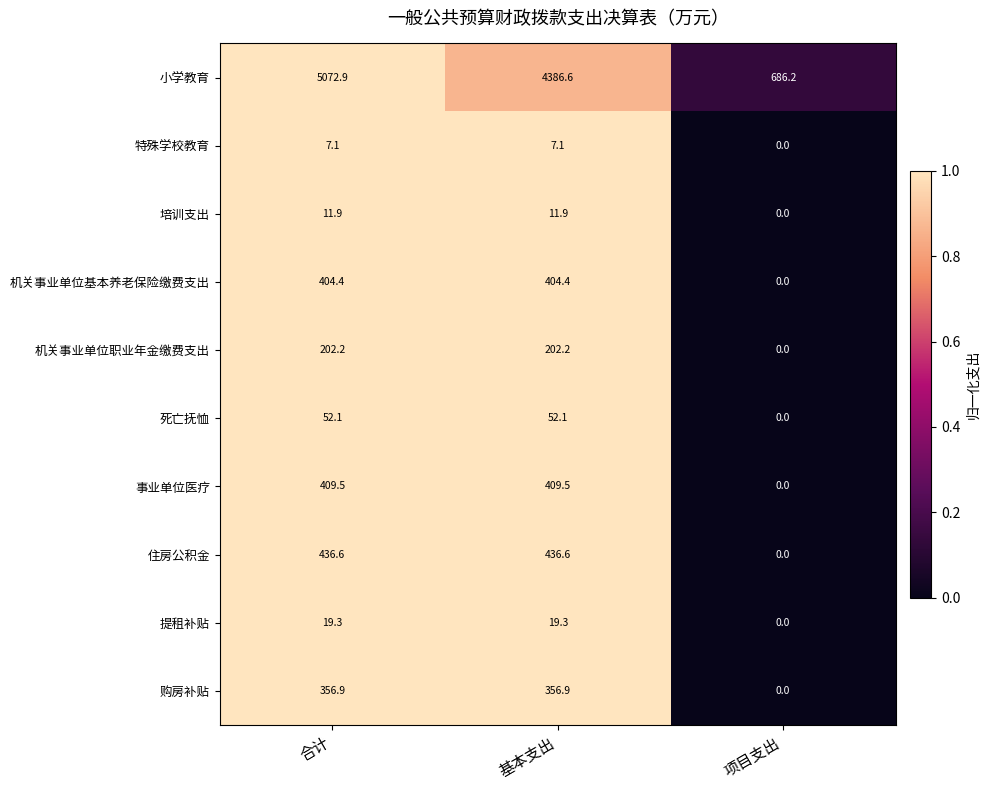

Between 合计 and 项目支出, which series saw the biggest shift?

小学教育